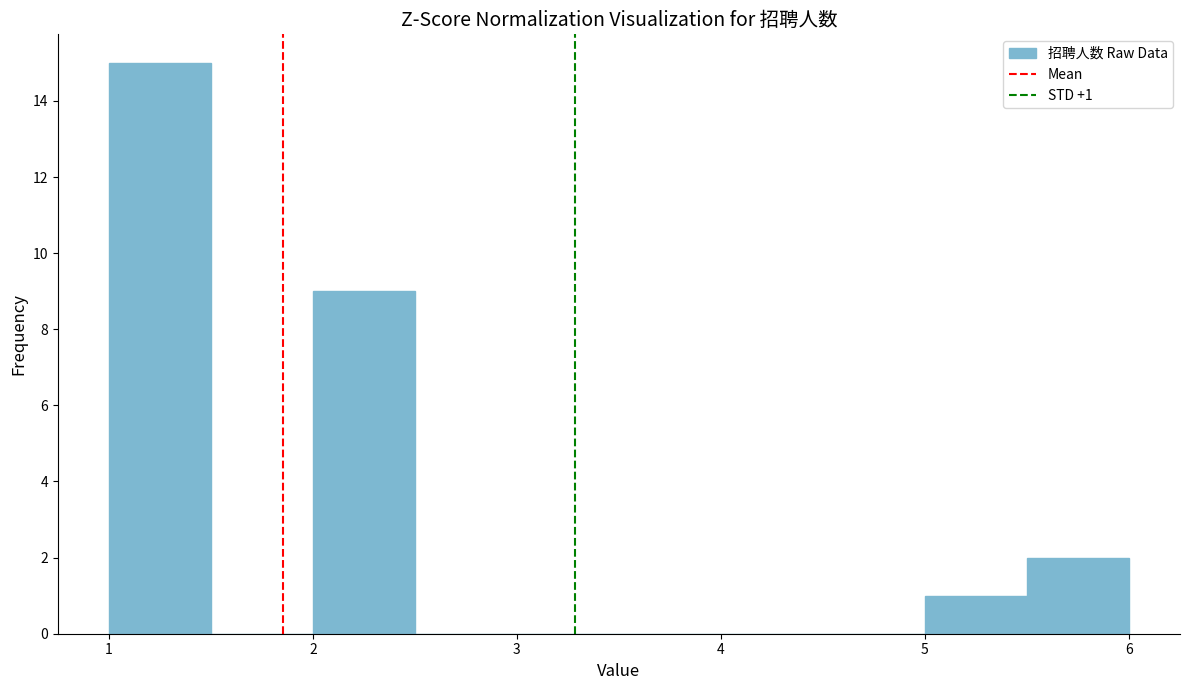

Which range on the x-axis has the tallest bar?

1.0 to 1.5